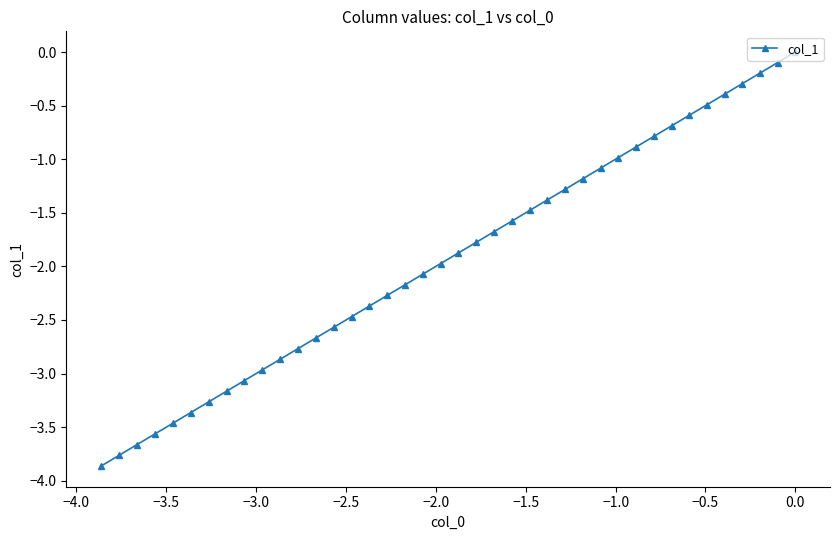

What is the value of the 11th point from the left?

-2.9